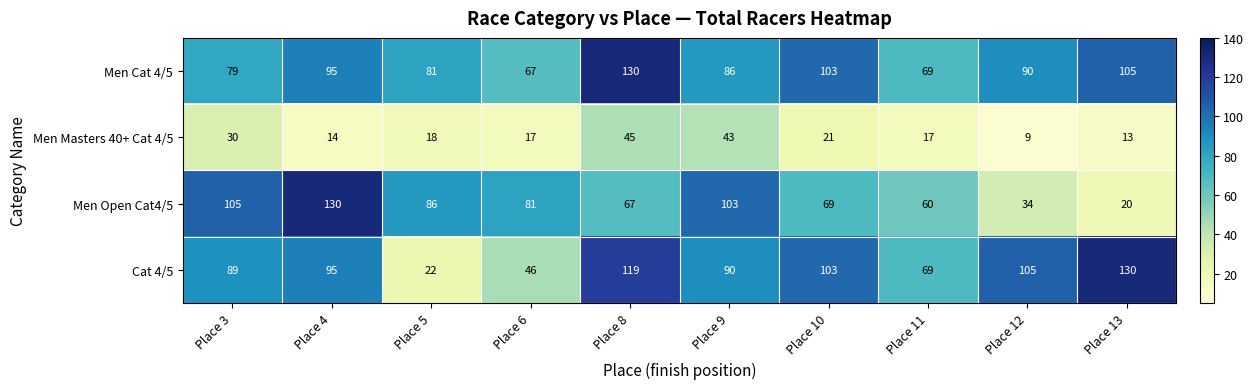

What is the spread (max minus min) of values at Place 11?

52